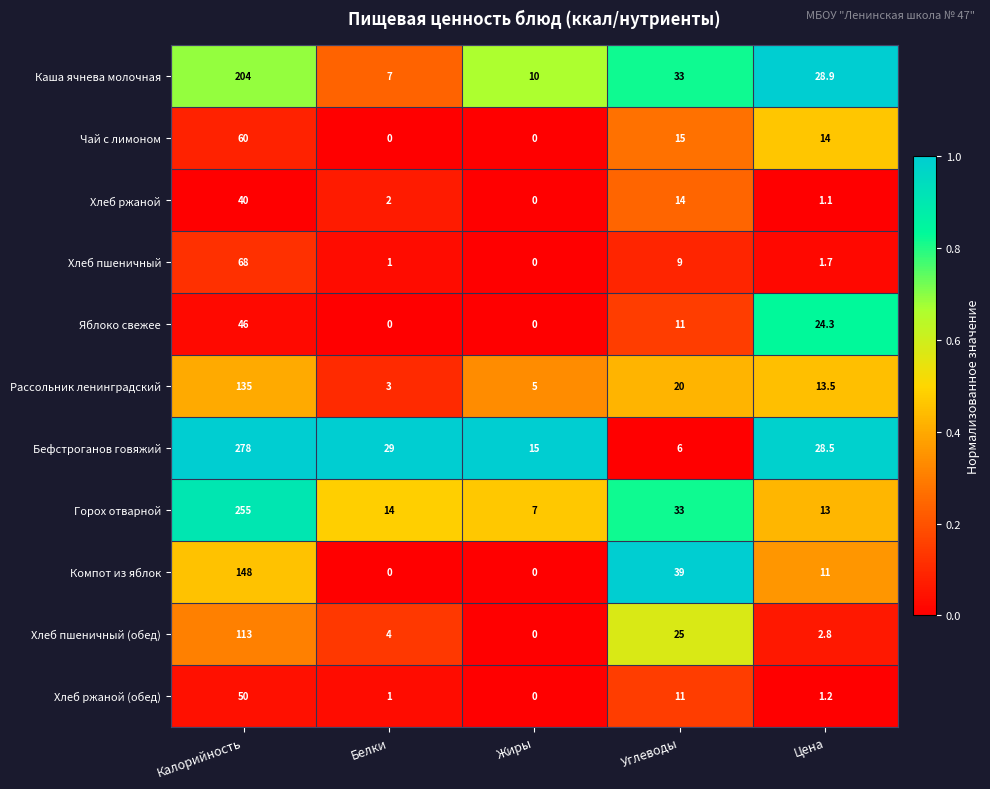

Count the number of categories in the chart.

5